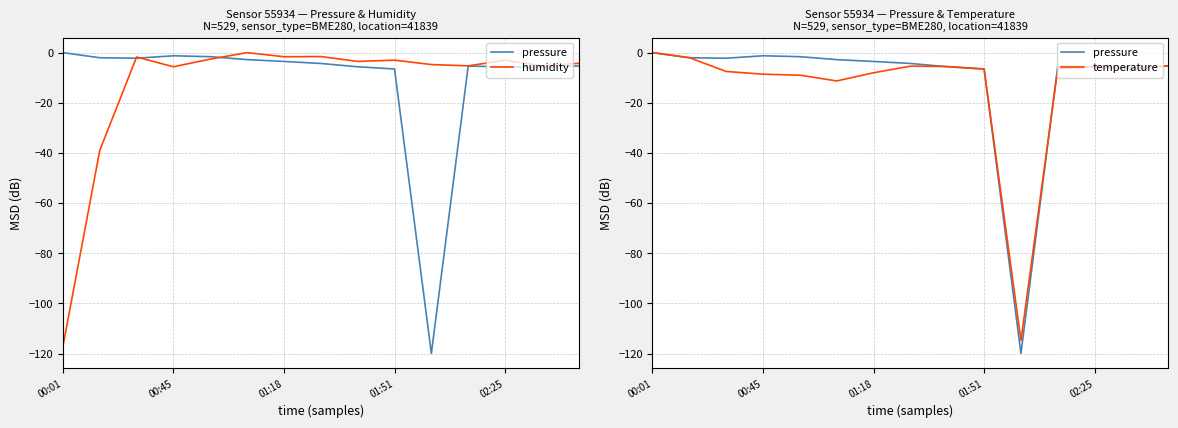

Is it true that pressure equals -7.7 at 7?

False